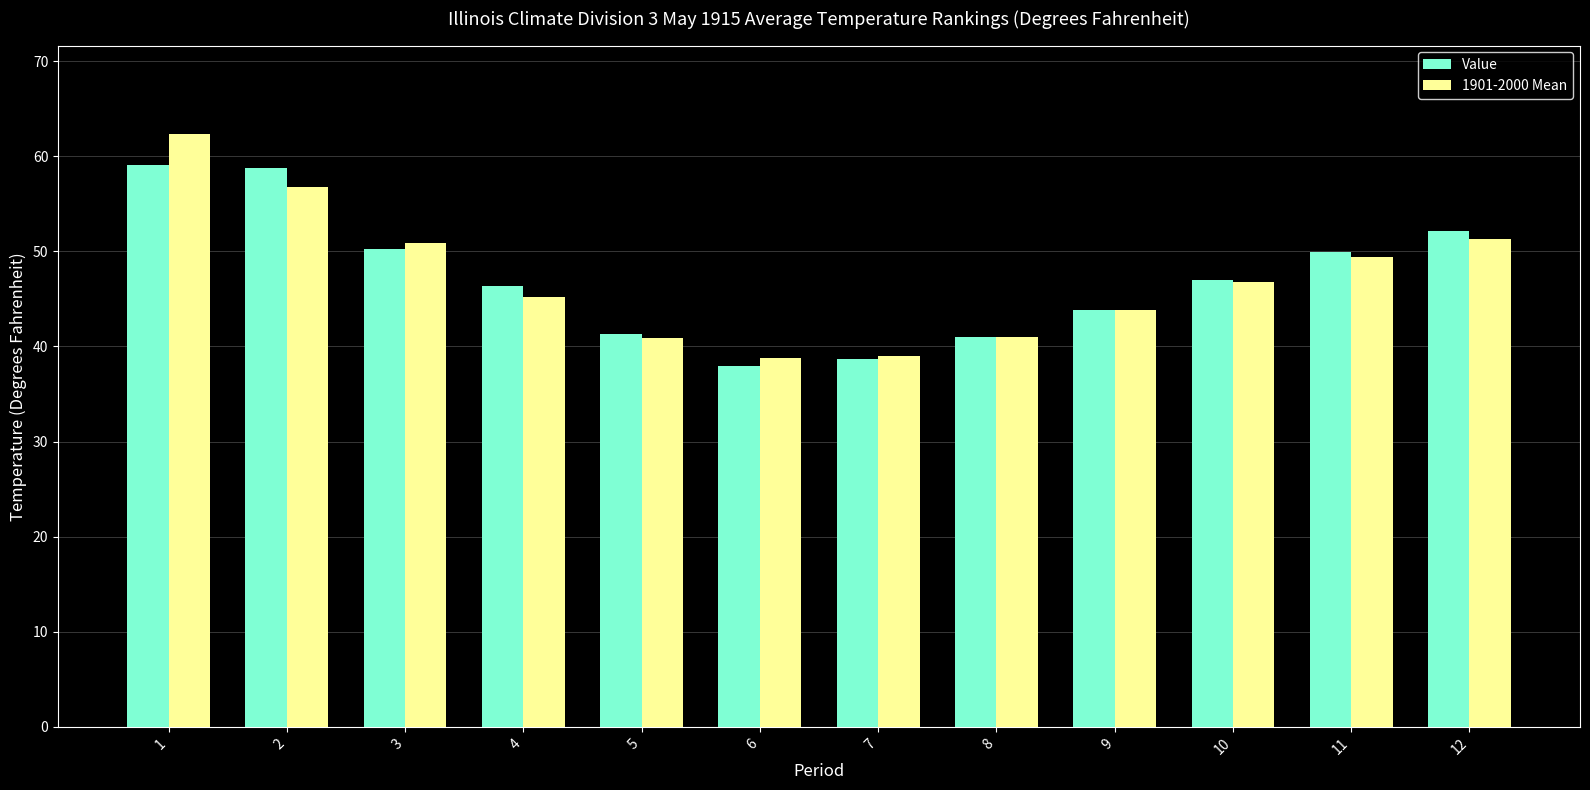

How many data points in 1901-2000 Mean are above 46?

6